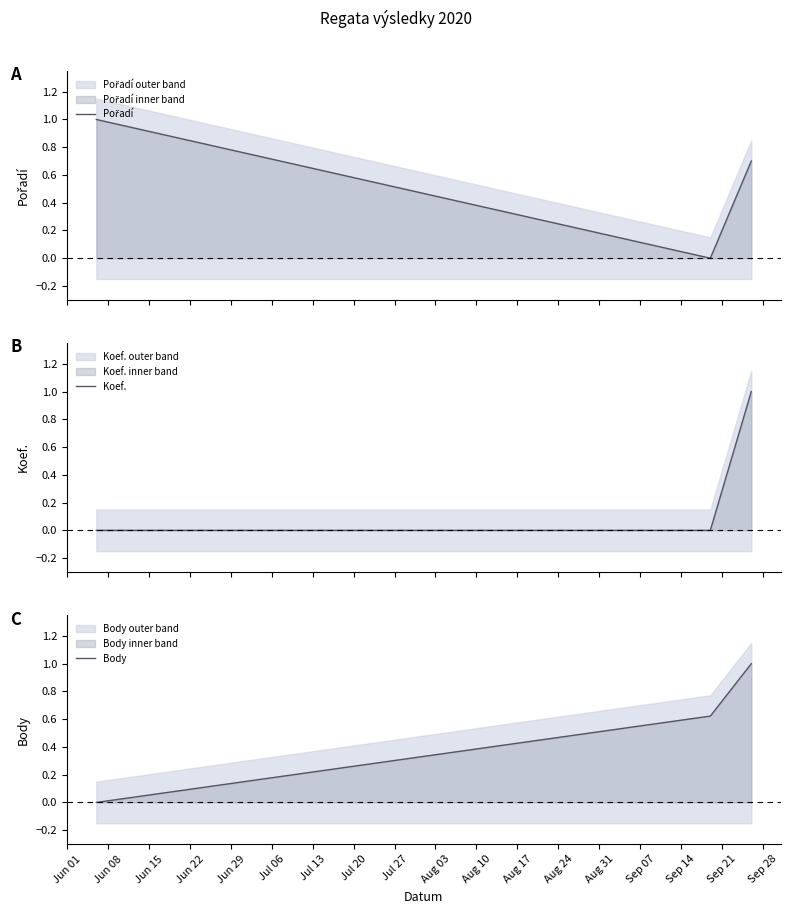

What is the value of the Koef. point at the 3rd from the left?

1.0